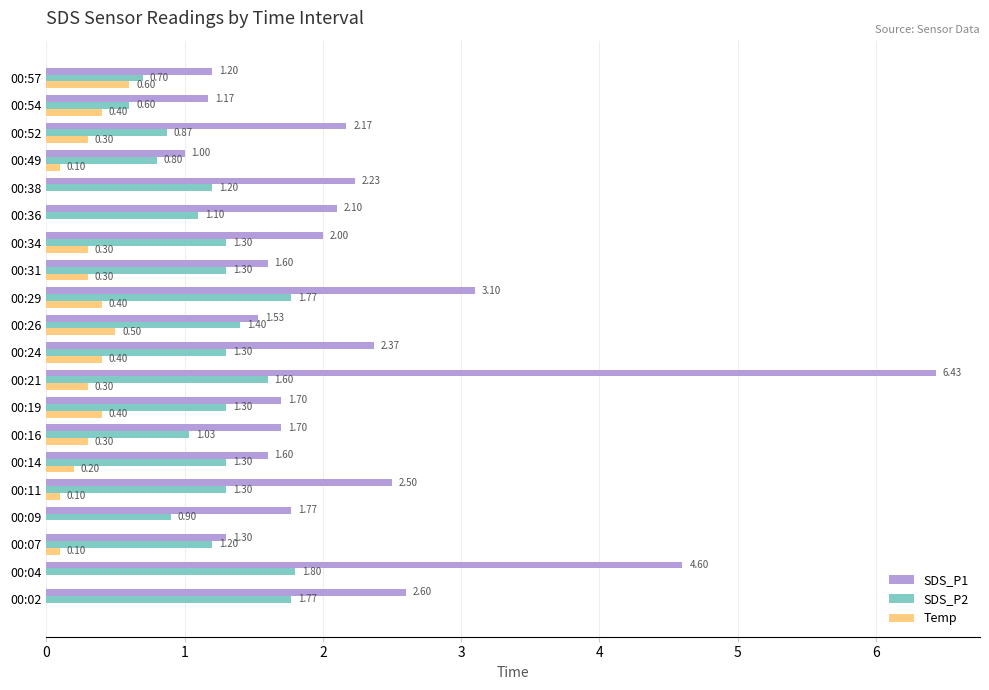

Which series has the largest total across all categories?

SDS_P1